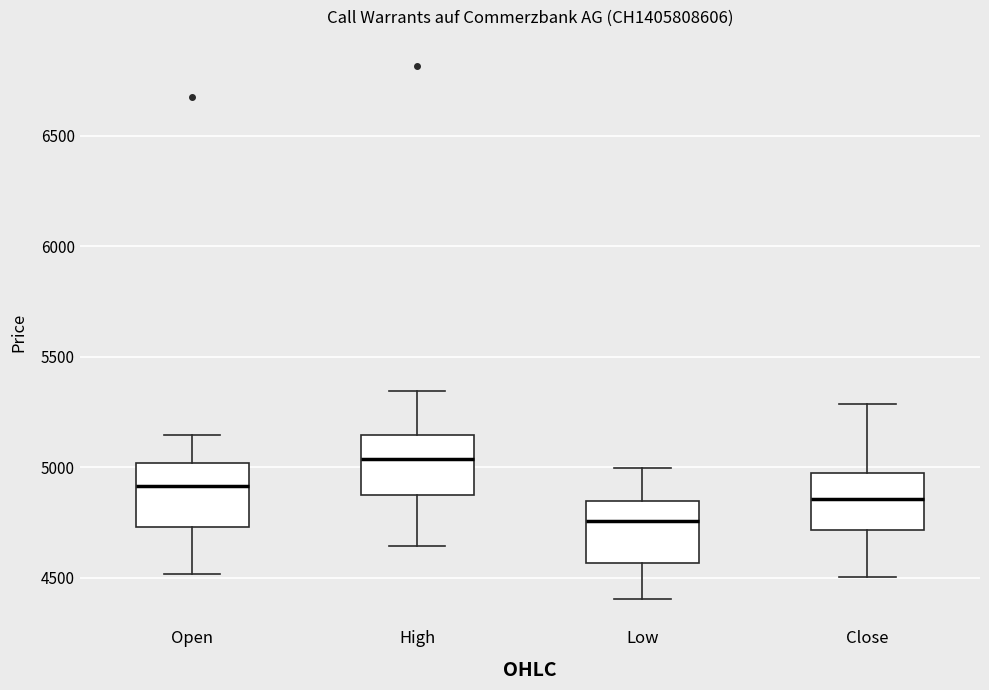

Reading left to right, read every box against the y-axis: the position of its median line, the range the box covers, and the ends of its whiskers. The values are not printed on the chart, so give them approximately, as read against the axis.

Open: median 4900, box 4750 to 5000, whiskers 4500 to 5150
High: median 5050, box 4900 to 5150, whiskers 4650 to 5350
Low: median 4750, box 4550 to 4850, whiskers 4400 to 5000
Close: median 4850, box 4700 to 5000, whiskers 4500 to 5300